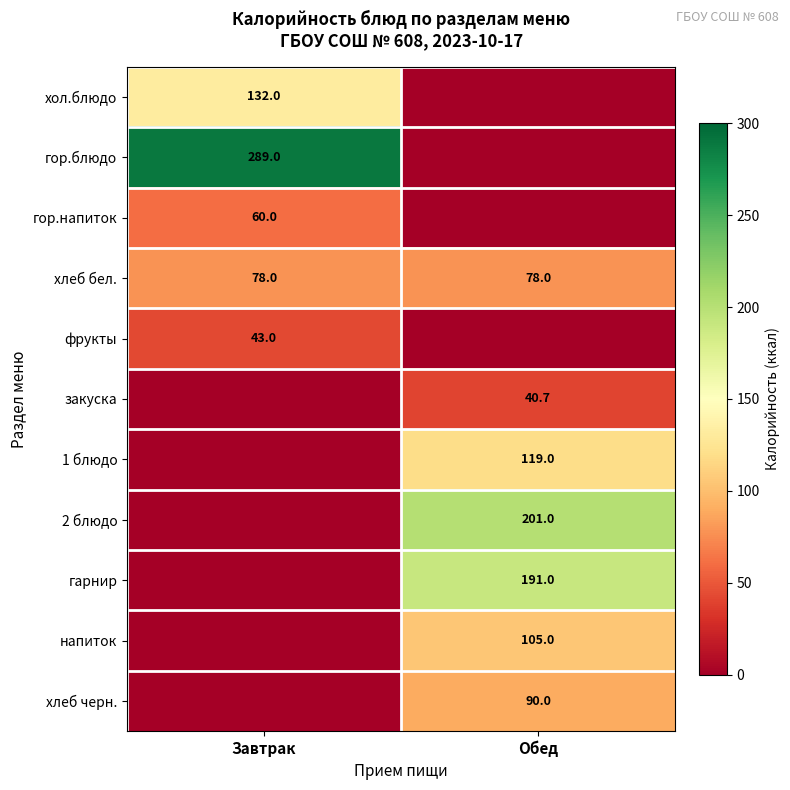

Is it true that гарнир equals 191.0 at Обед?

True